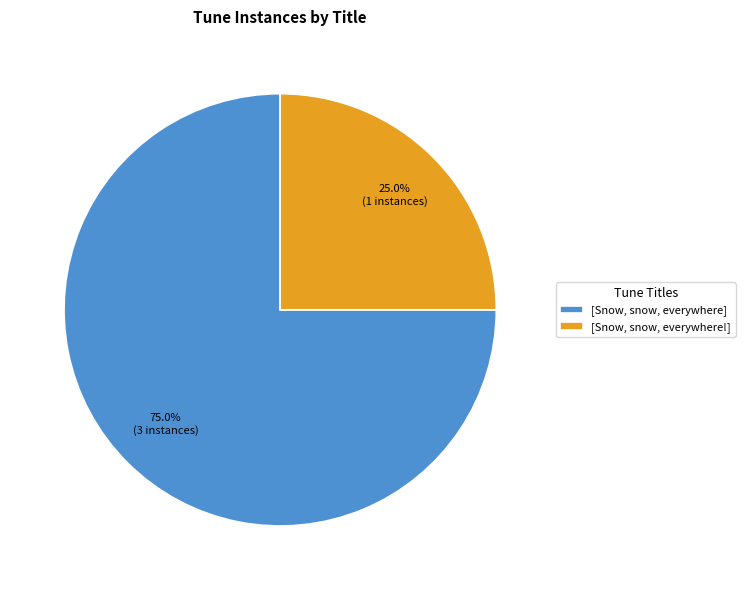

Which slice represents more than half of the pie?

[Snow, snow, everywhere]